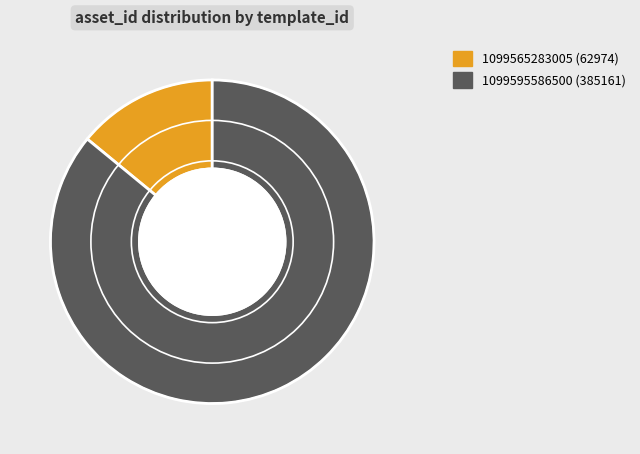

Which has a higher value, 1099595586500 (385161) or 1099565283005 (62974)?

1099595586500 (385161)